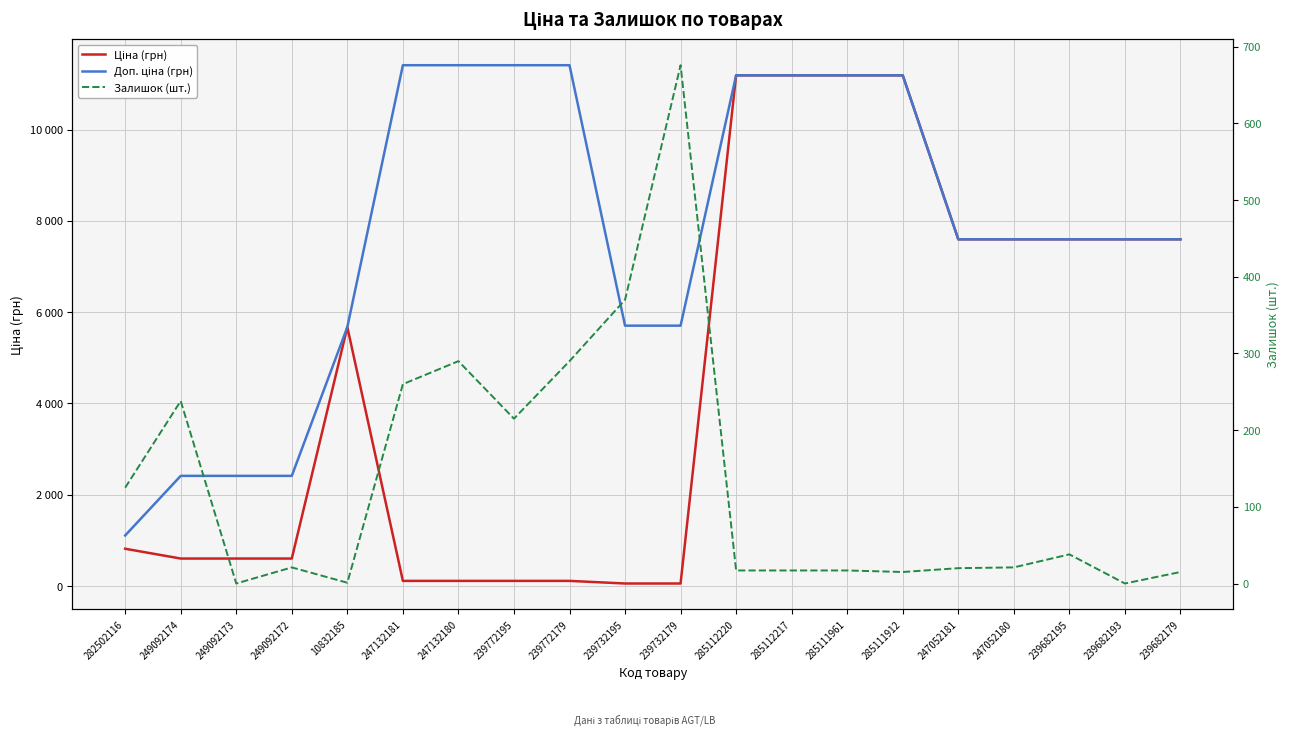

Read the Ціна (грн) value at 247052180.

7596.5